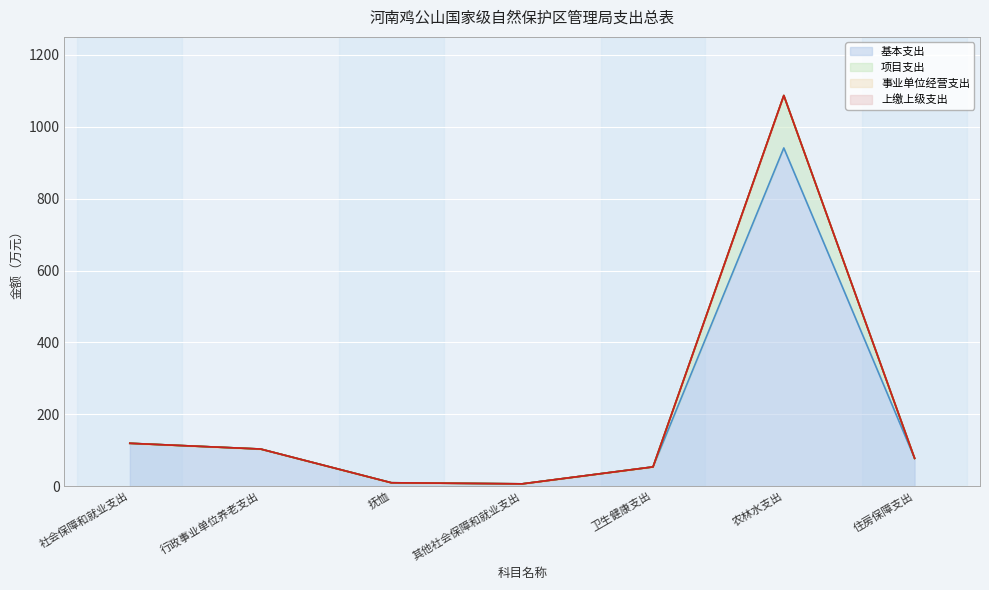

True or false: 项目支出 and 基本支出 intersect in this chart.

False